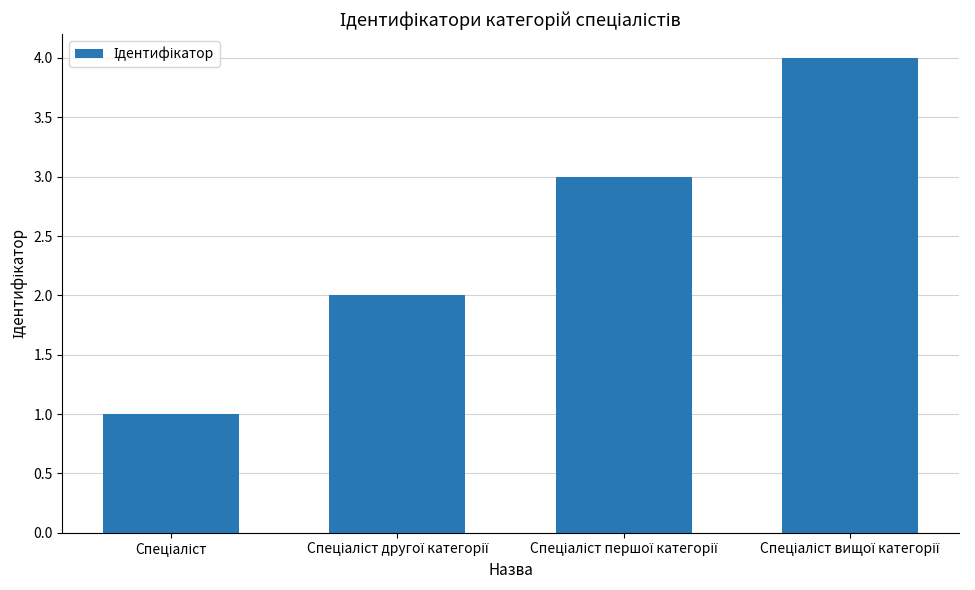

How many values are below 3?

2